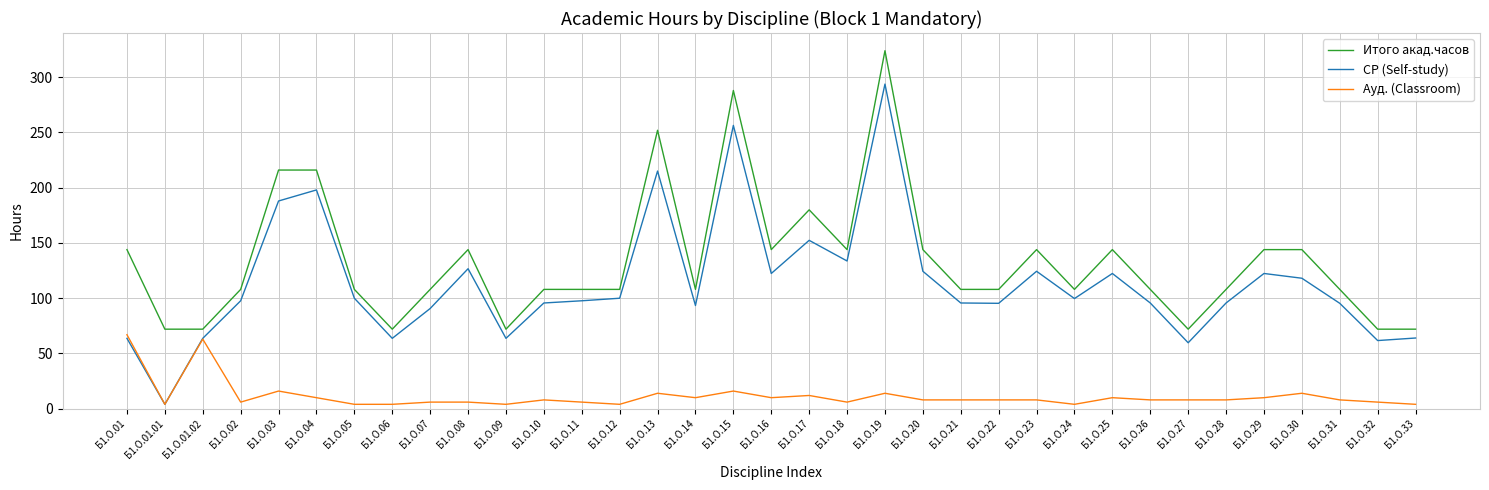

What is the sum of all Ауд. (Classroom) values?

402.0